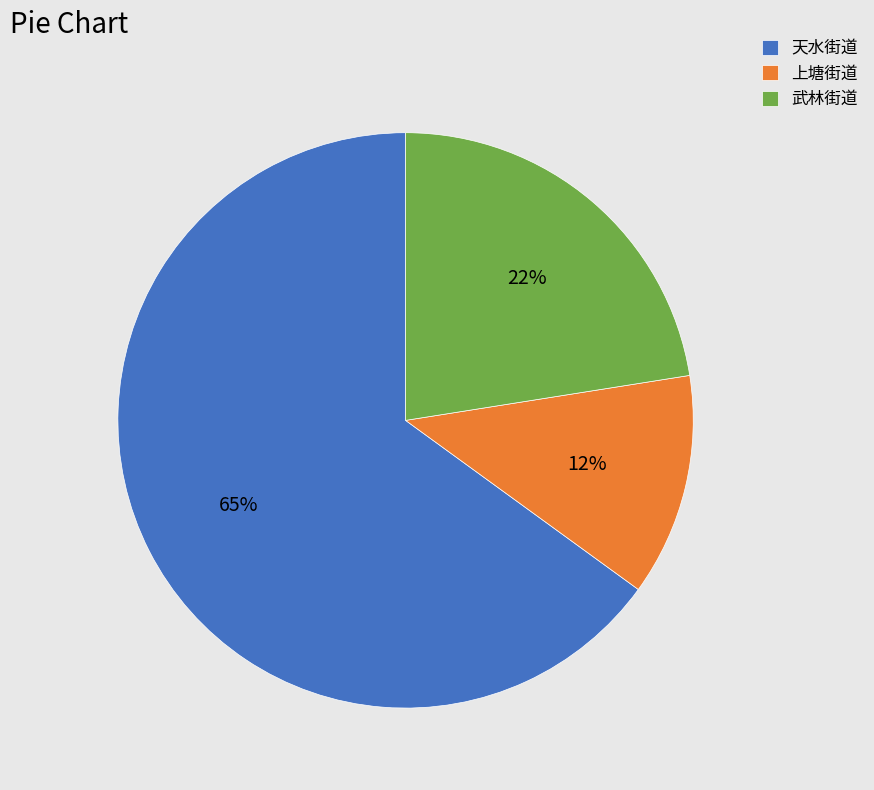

Which category has the smallest portion of the pie?

上塘街道